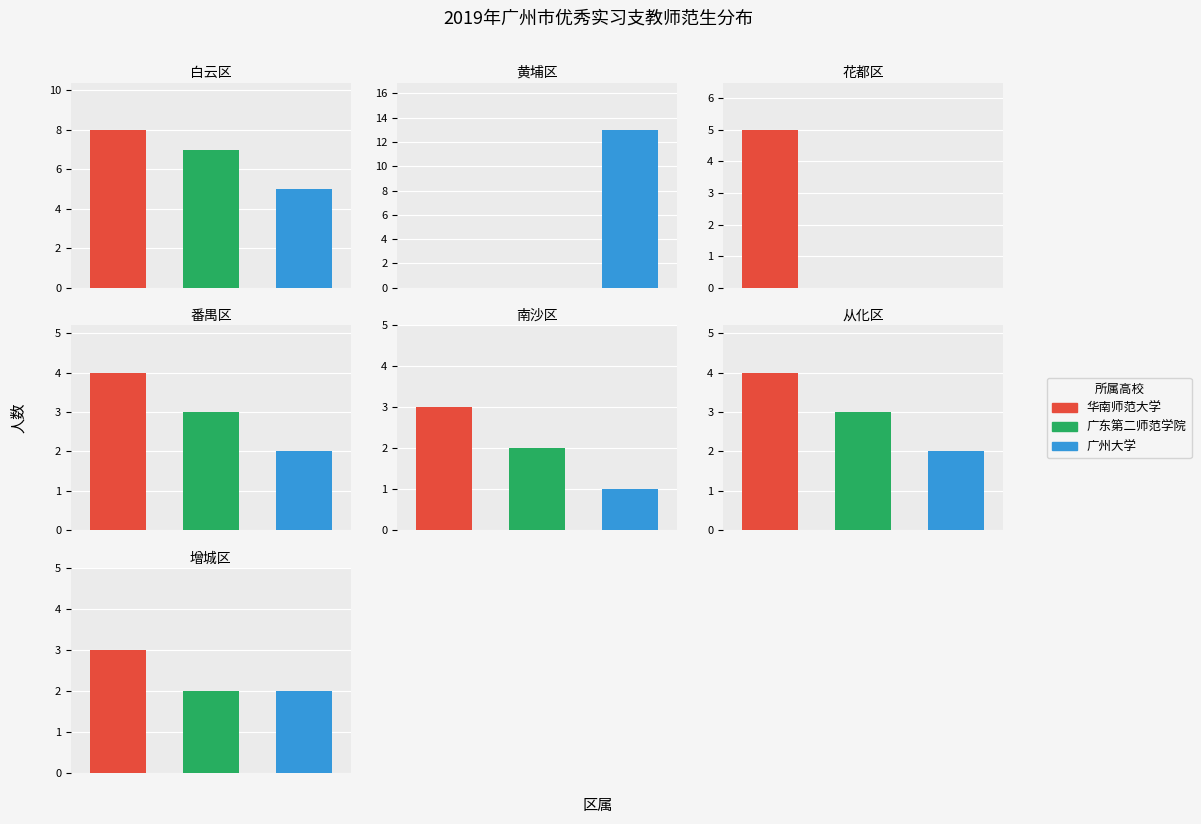

Where is 华南师范大学 nearest to the value 4?

番禺区